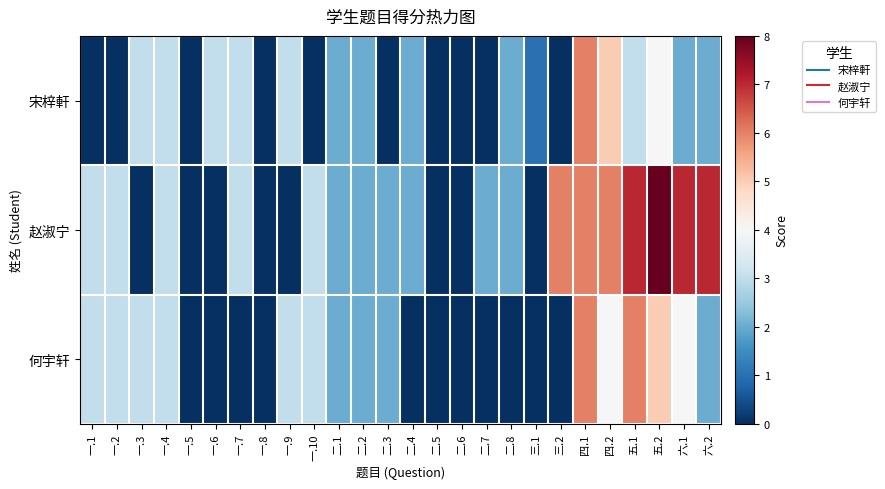

Count the number of data series in this chart.

3